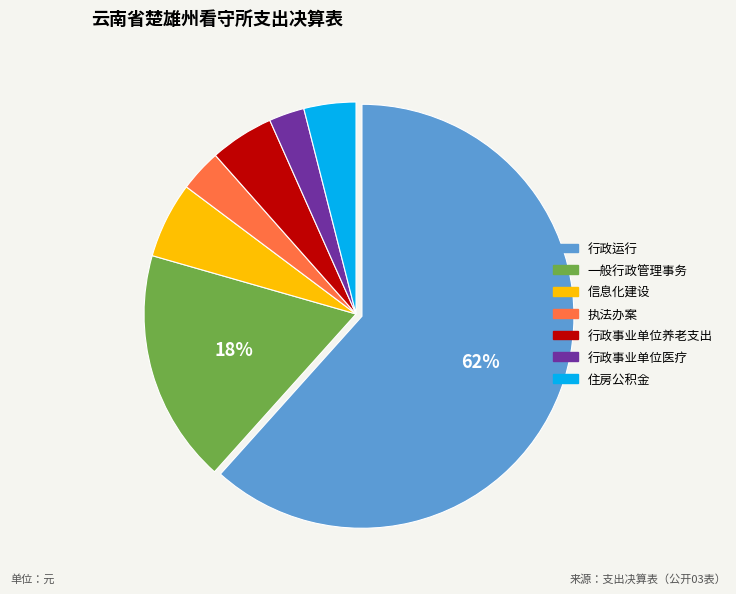

To the nearest percent, what is the difference between the 住房公积金 and 行政事业单位医疗 slice percentages?

1%